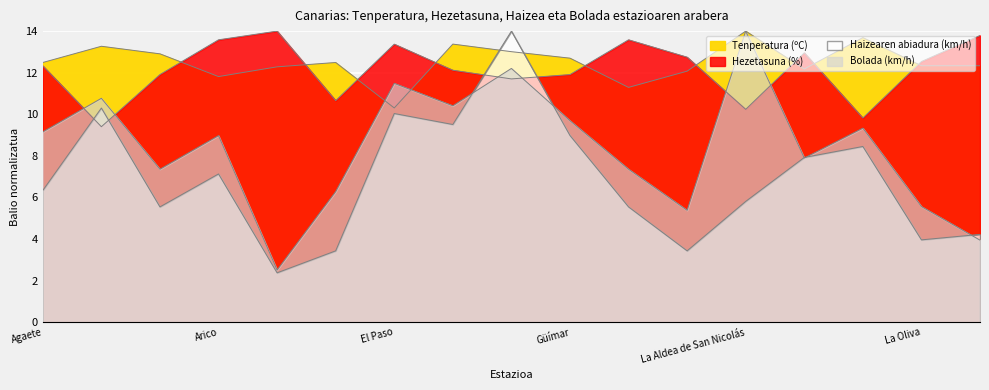

At which category is the sum across all series the highest?

Gran Canaria Aeropuerto